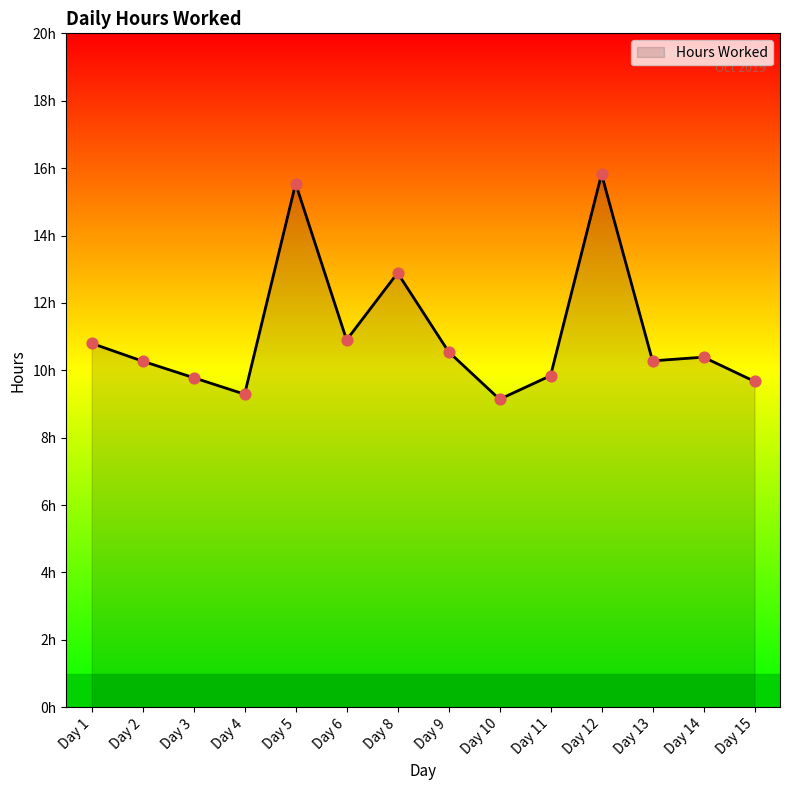

What is the change in value from Day 2 to Day 5?

+5.3